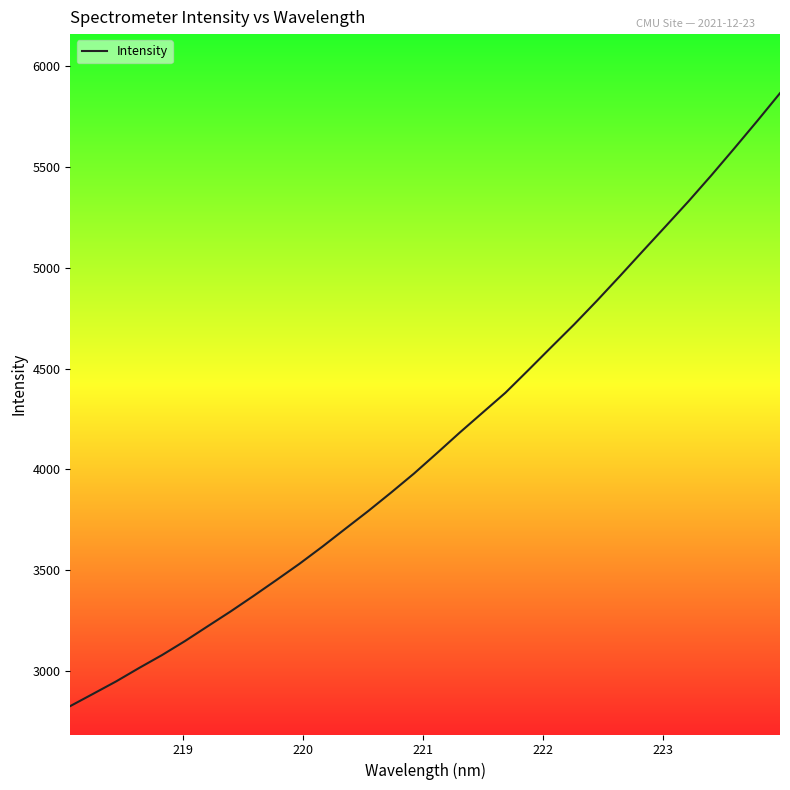

What is the smallest value displayed?

2823.8